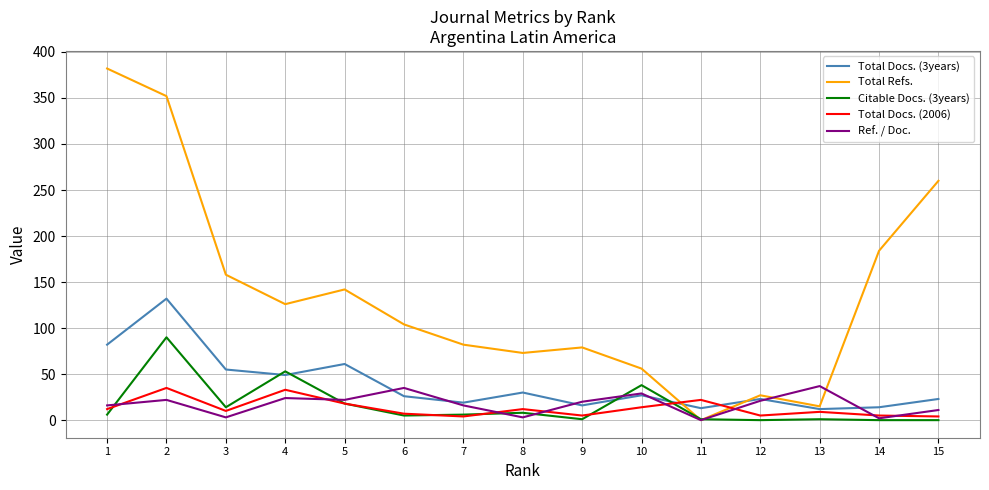

True or false: Citable Docs. (3years) and Total Docs. (3years) cross at least once.

True